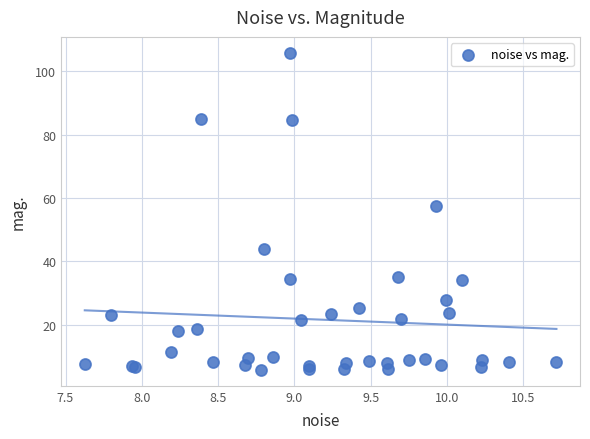

What Y value in the scatter plot is closest to 55?

57.5